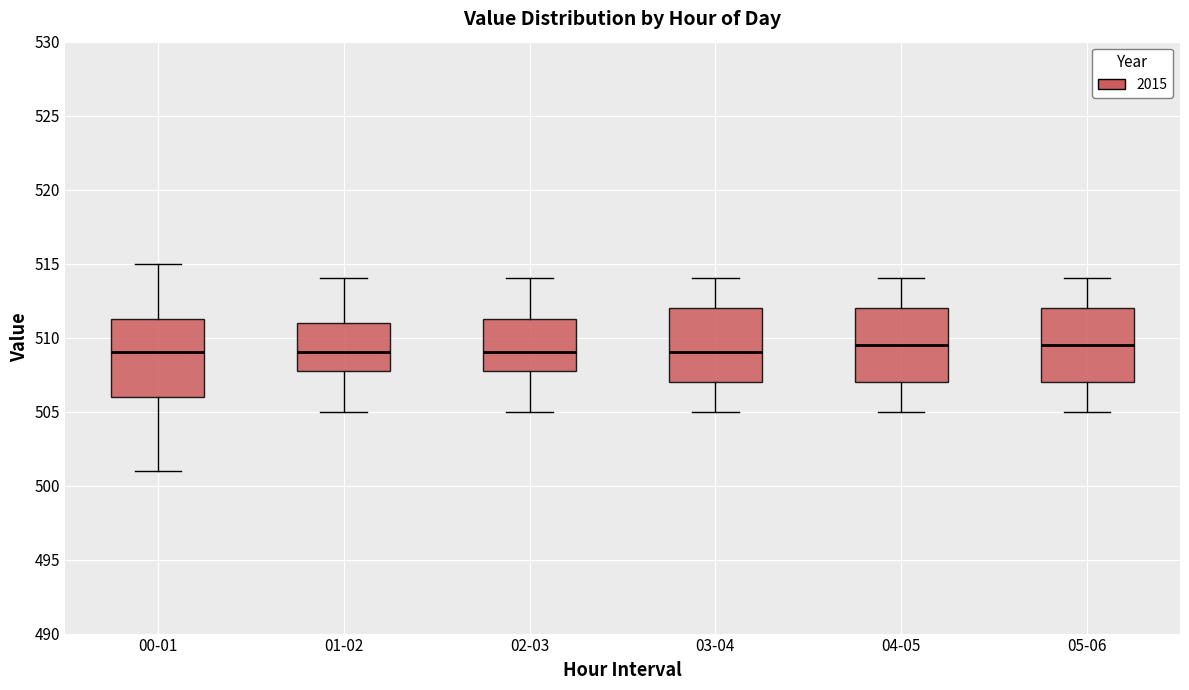

Reading left to right, read every box against the y-axis: the position of its median line, the range the box covers, and the ends of its whiskers. The values are not printed on the chart, so give them approximately, as read against the axis.

00-01: median 509.0, box 506.0 to 511.5, whiskers 501.0 to 515.0
01-02: median 509.0, box 508.0 to 511.0, whiskers 505.0 to 514.0
02-03: median 509.0, box 508.0 to 511.5, whiskers 505.0 to 514.0
03-04: median 509.0, box 507.0 to 512.0, whiskers 505.0 to 514.0
04-05: median 509.5, box 507.0 to 512.0, whiskers 505.0 to 514.0
05-06: median 509.5, box 507.0 to 512.0, whiskers 505.0 to 514.0